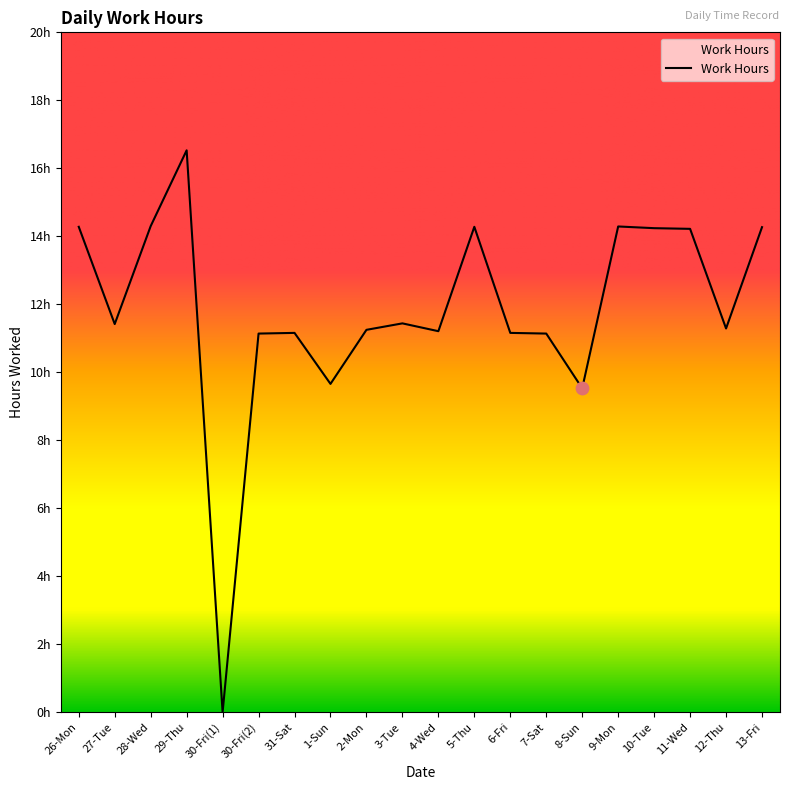

Which has a higher value, 9-Mon or 3-Tue?

9-Mon